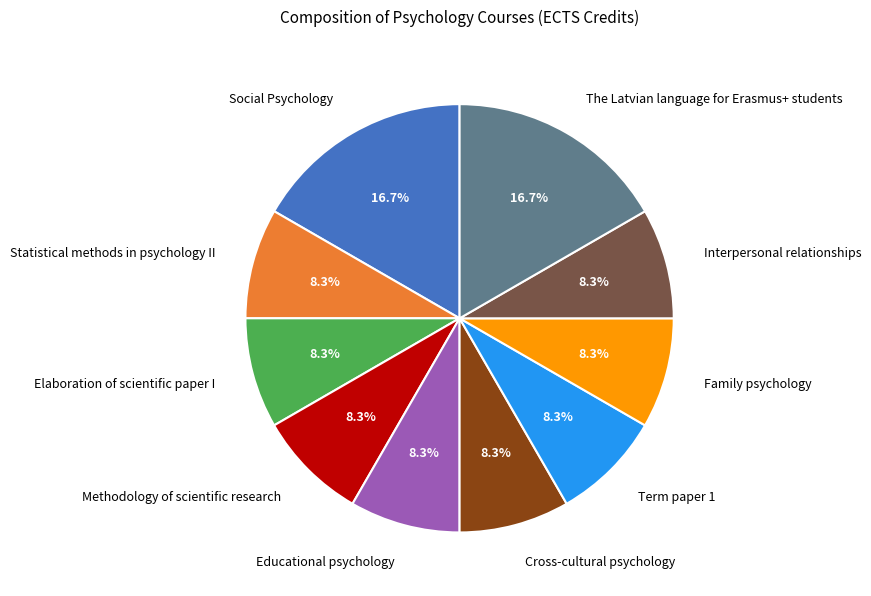

What is the ratio of the value at Social Psychology to the value at Statistical methods in psychology II?

2.0